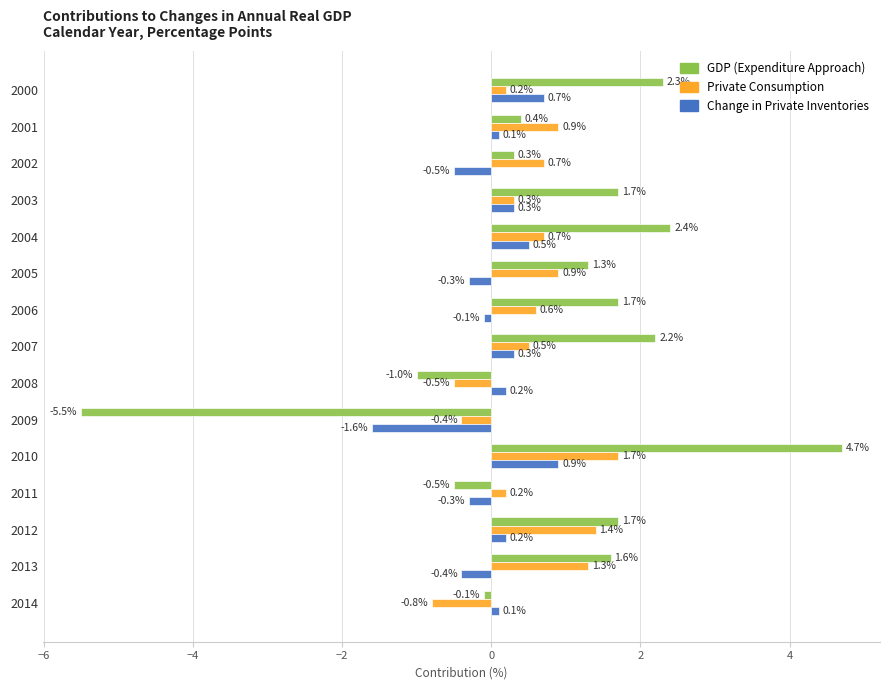

What is the total value across all series at 2002?

0.5